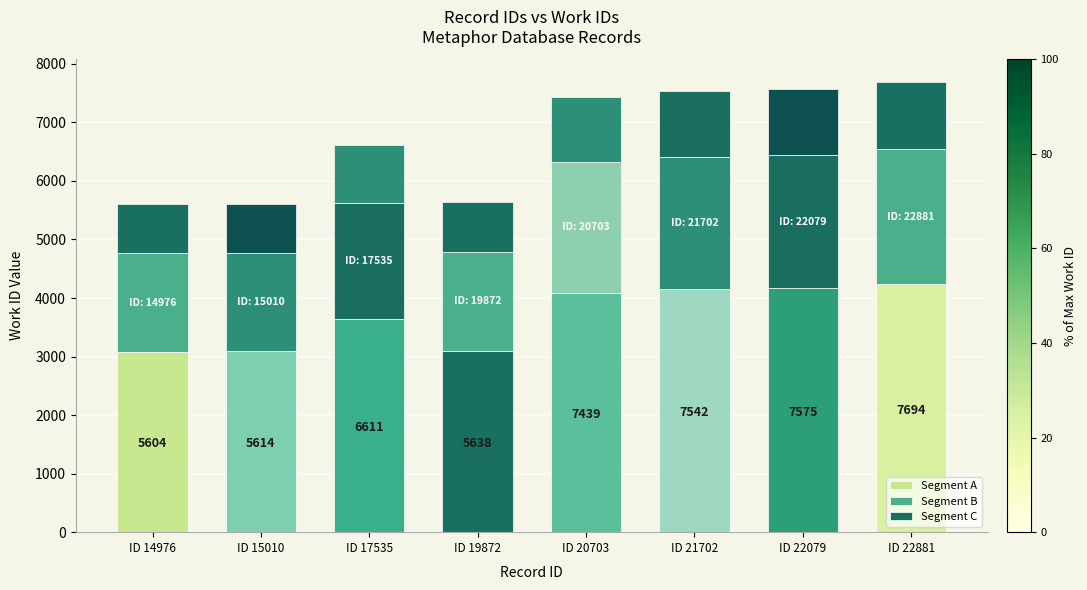

How many bars are there in total?

8